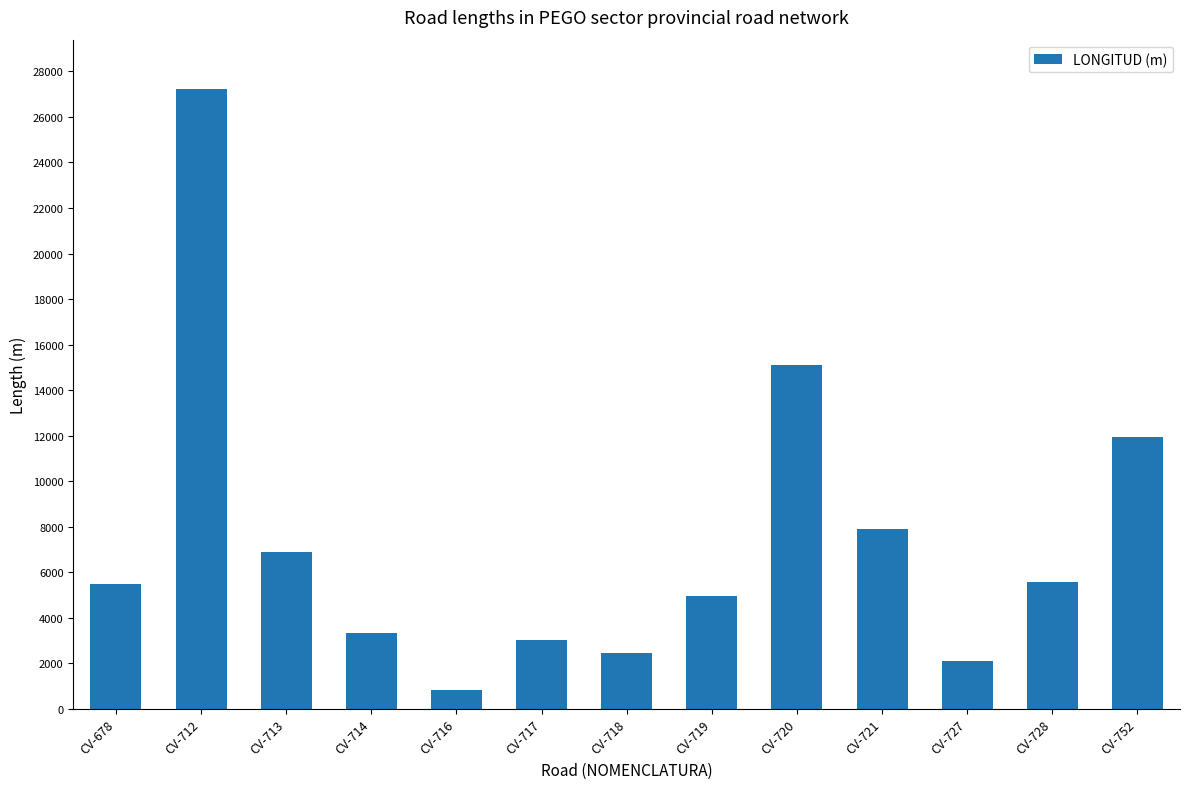

At which label is the value closest to 14032?

CV-720